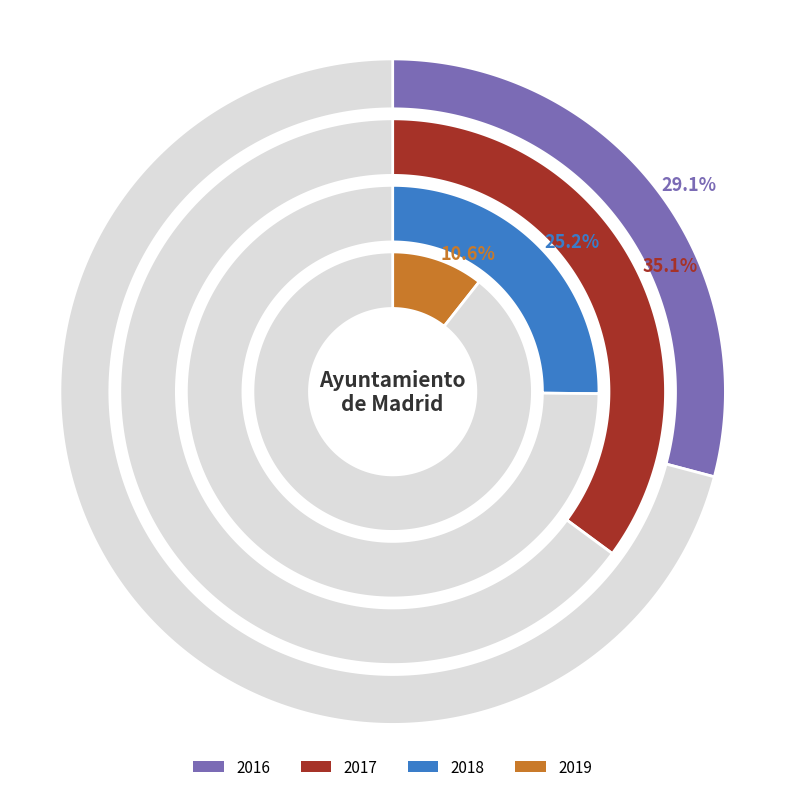

What is the largest slice in the pie chart?

2017